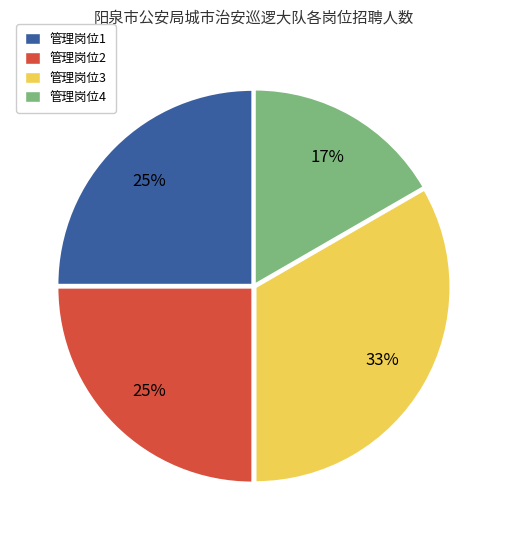

Which slice is the largest?

管理岗位3